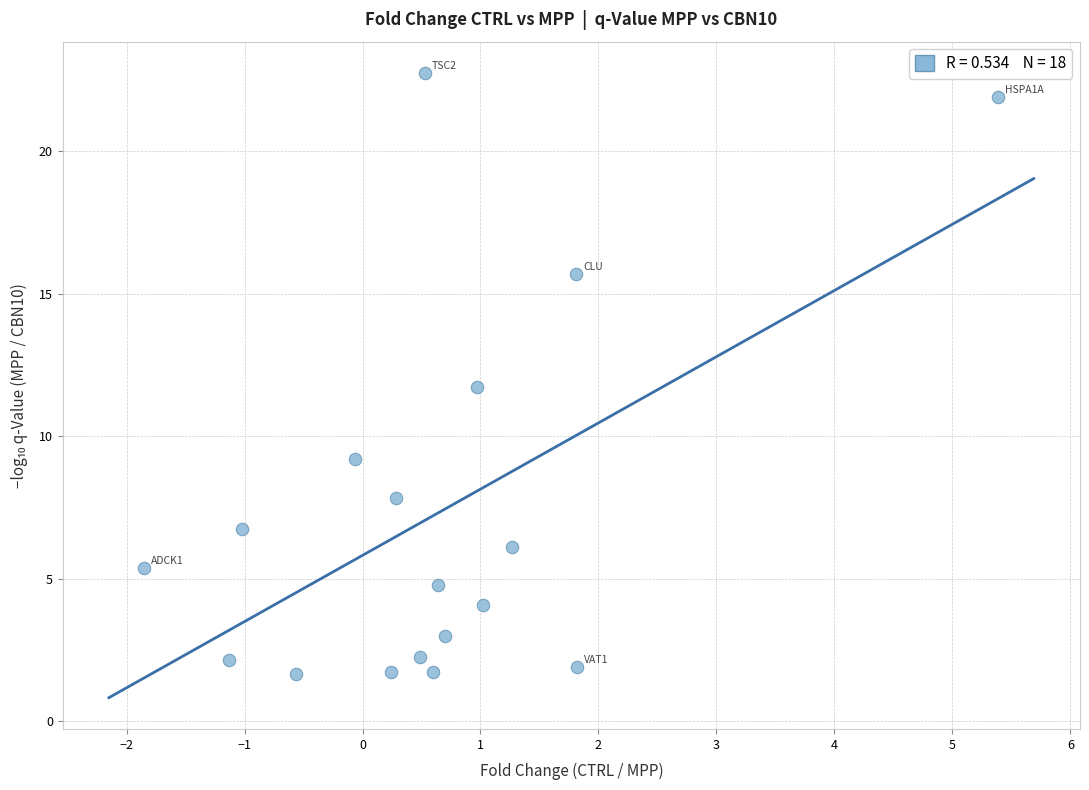

What Y value in the scatter plot is closest to 12?

11.7